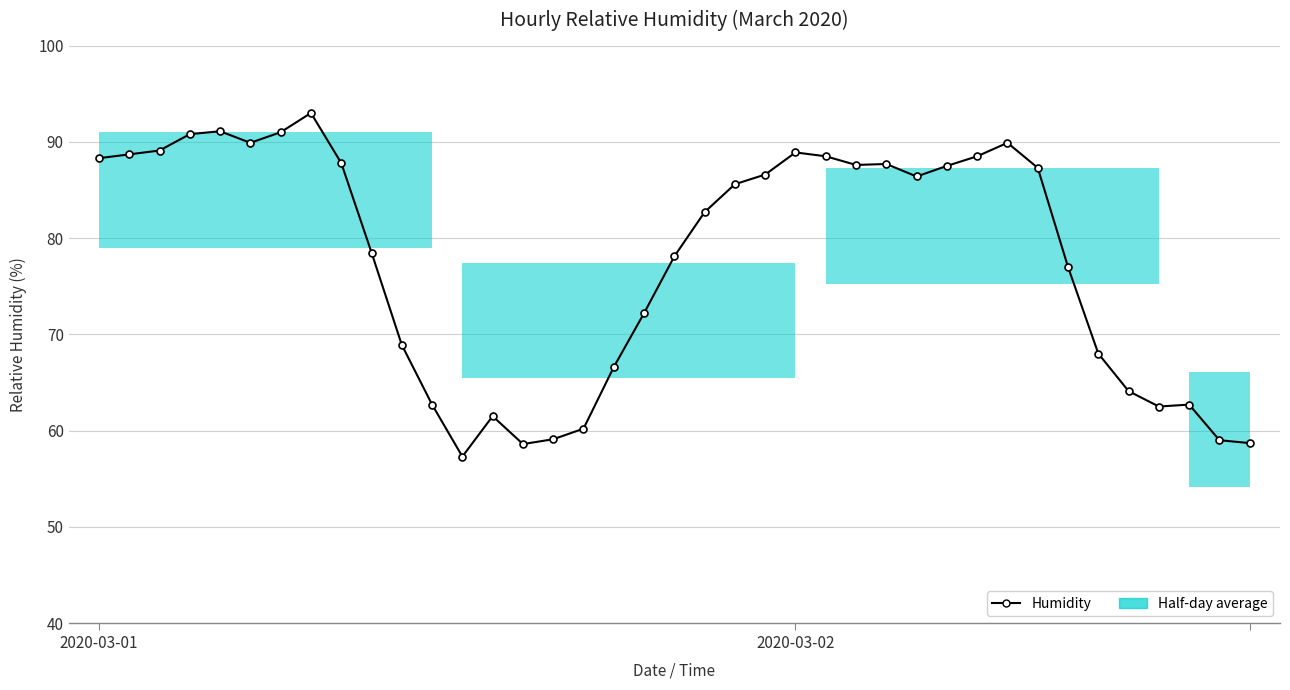

What is the maximum value shown in the chart?

93.0